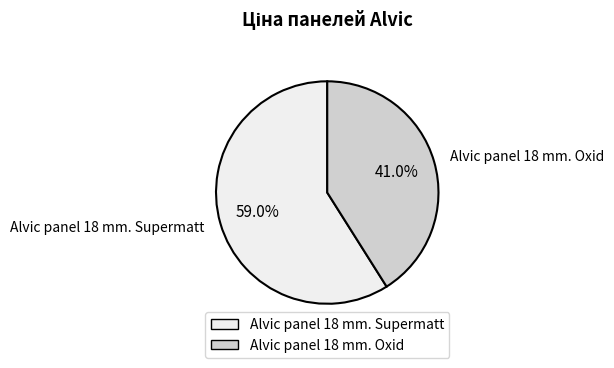

What is the largest slice in the pie chart?

Alvic panel 18 mm. Supermatt